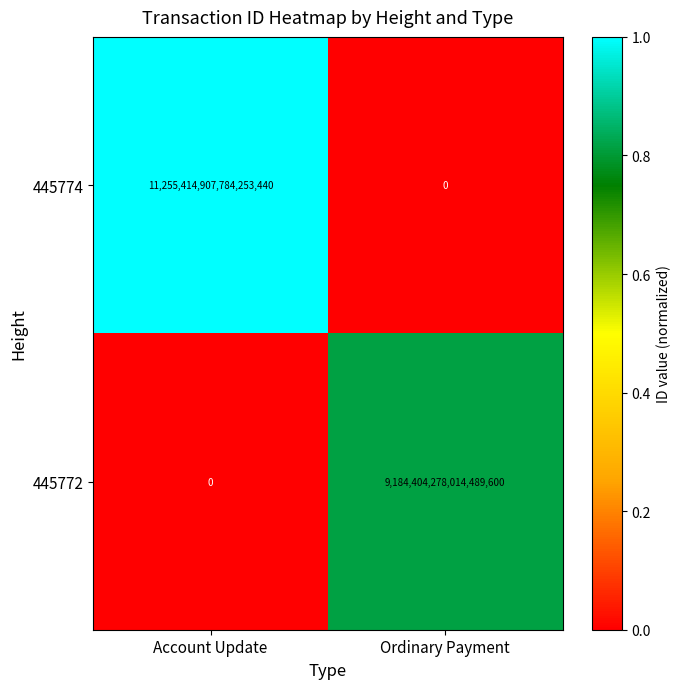

Which series has the widest spread of values?

445774